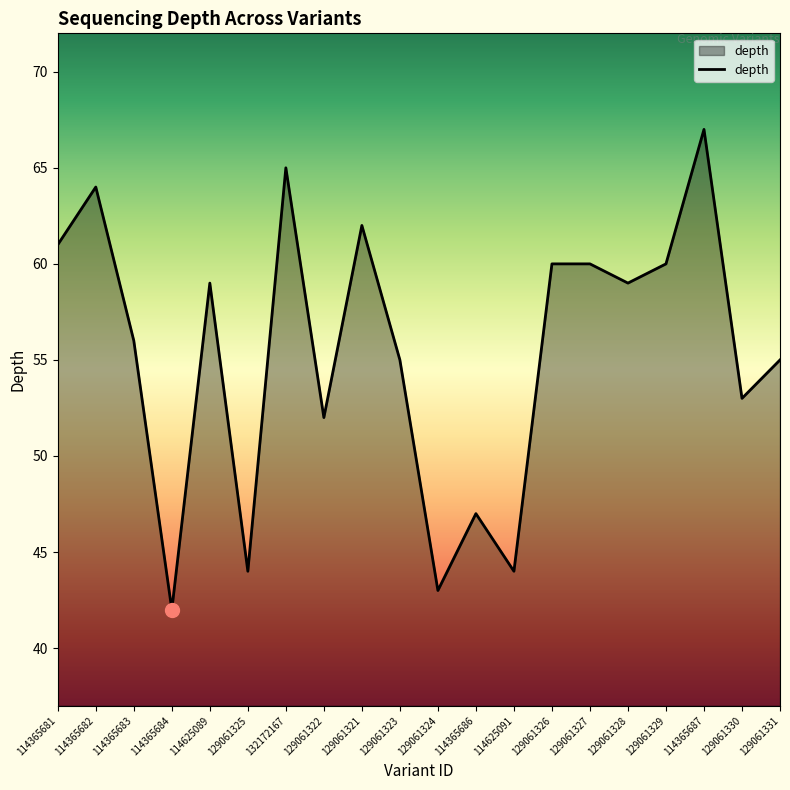

What position from the right is 129061326?

7